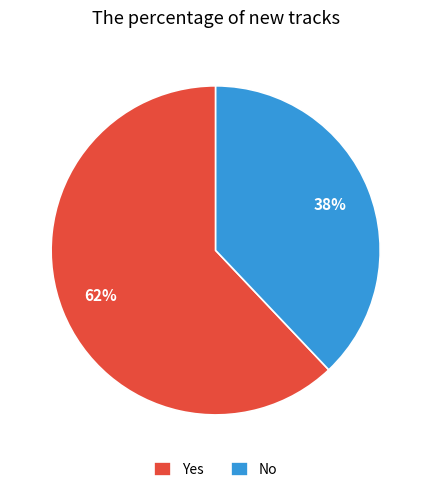

How many slices are in this pie chart?

2